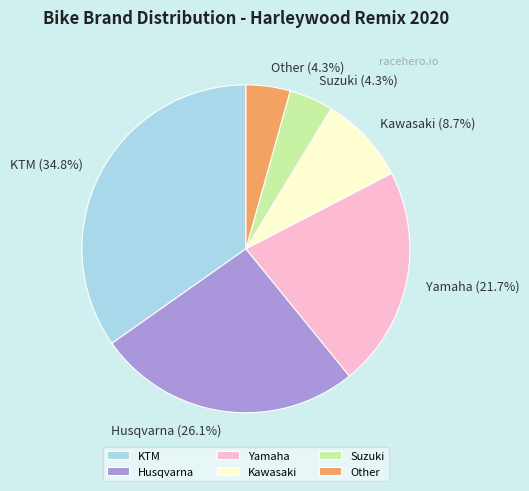

Approximately how many times larger is the value at Husqvarna (26.1%) compared to Kawasaki (8.7%)?

3.0